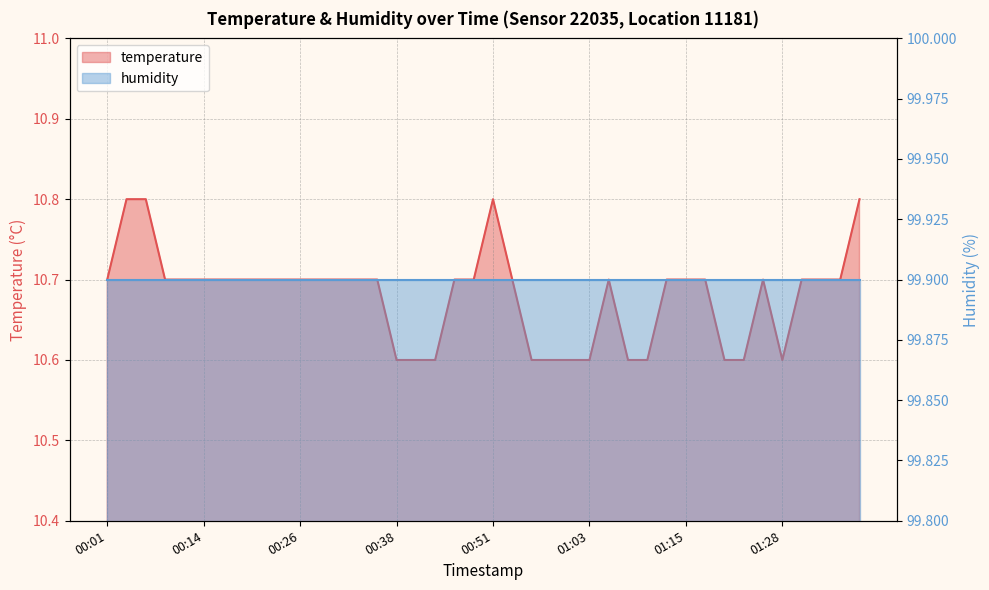

At which label is the value closest to 10?

00:38